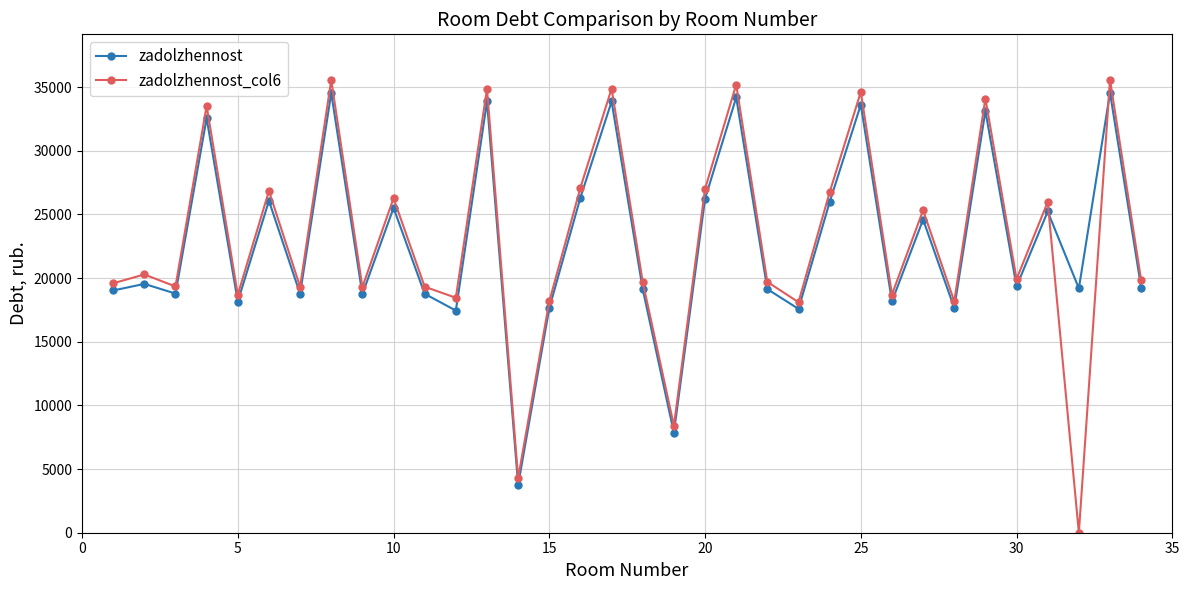

What is the highest value of the zadolzhennost_col6 series?

35590.8